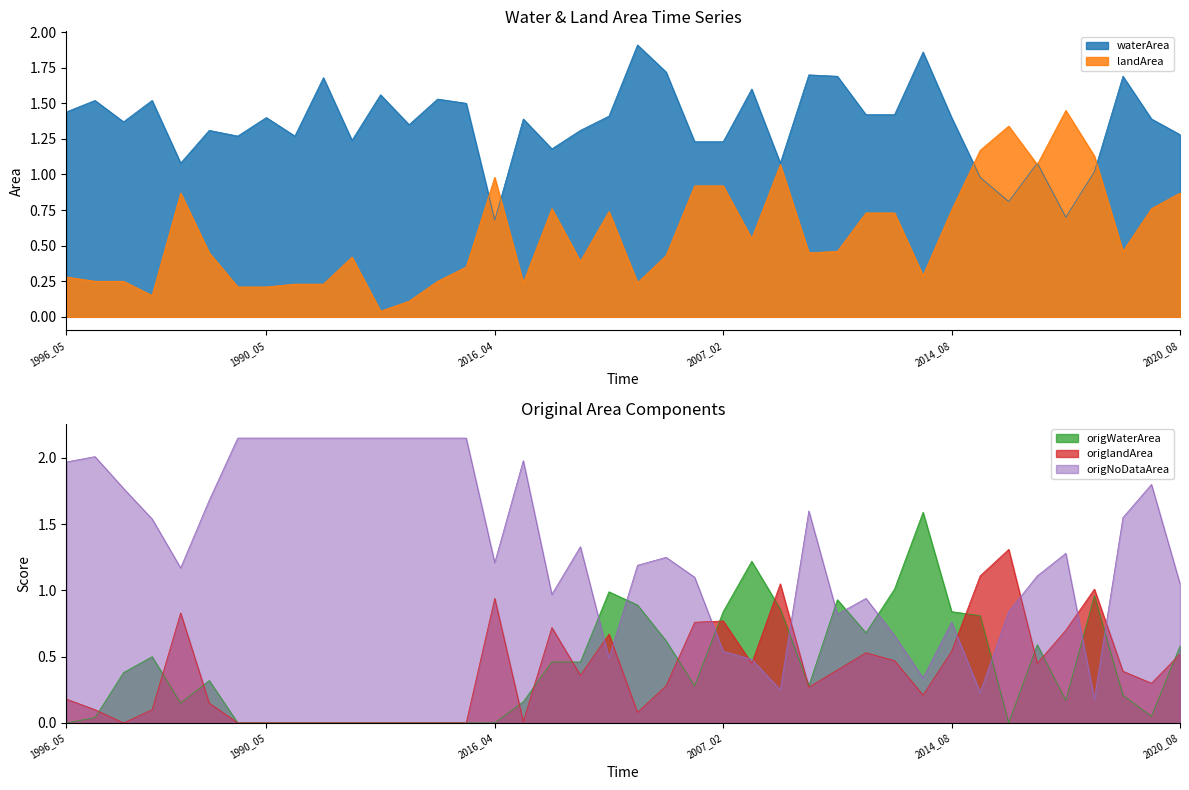

True or false: origlandArea has a value of -0.5 at 2010_05.

False